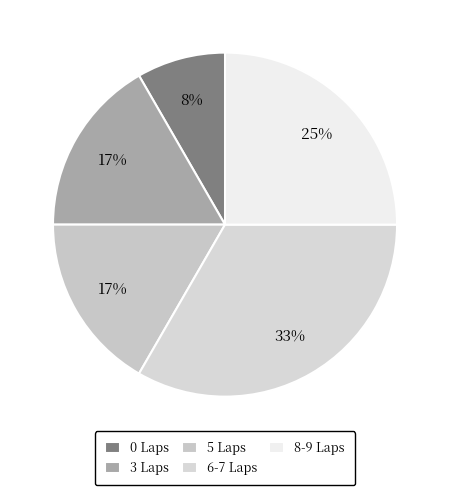

Count the number of slices in the pie.

5